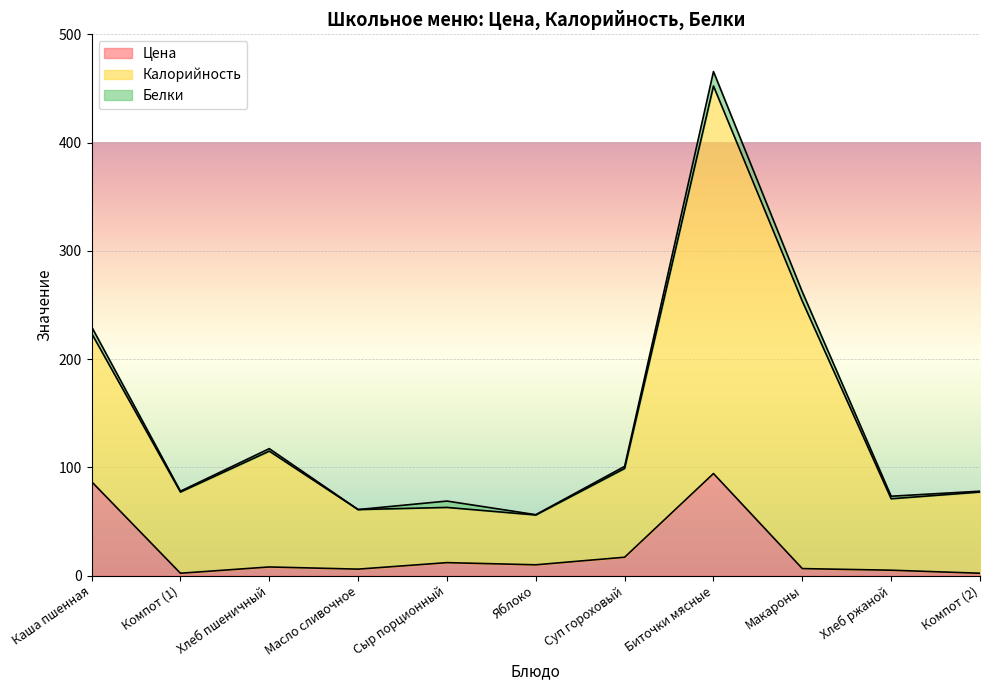

What is the difference between the Цена values at Компот (1) and Масло сливочное?

3.8